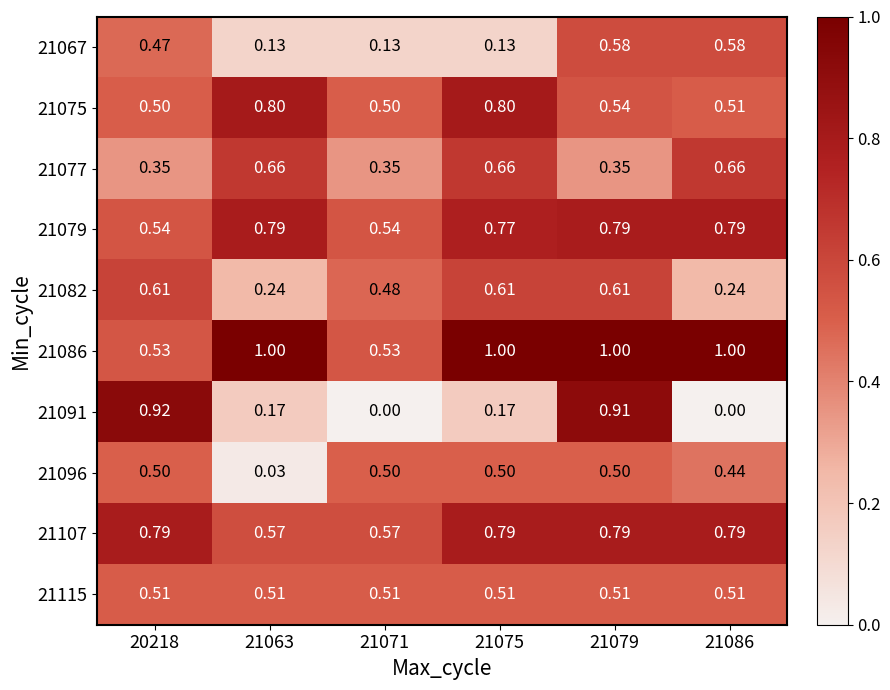

Is the value of 21067 at 21071 greater than the value of 21075 at 21075?

No